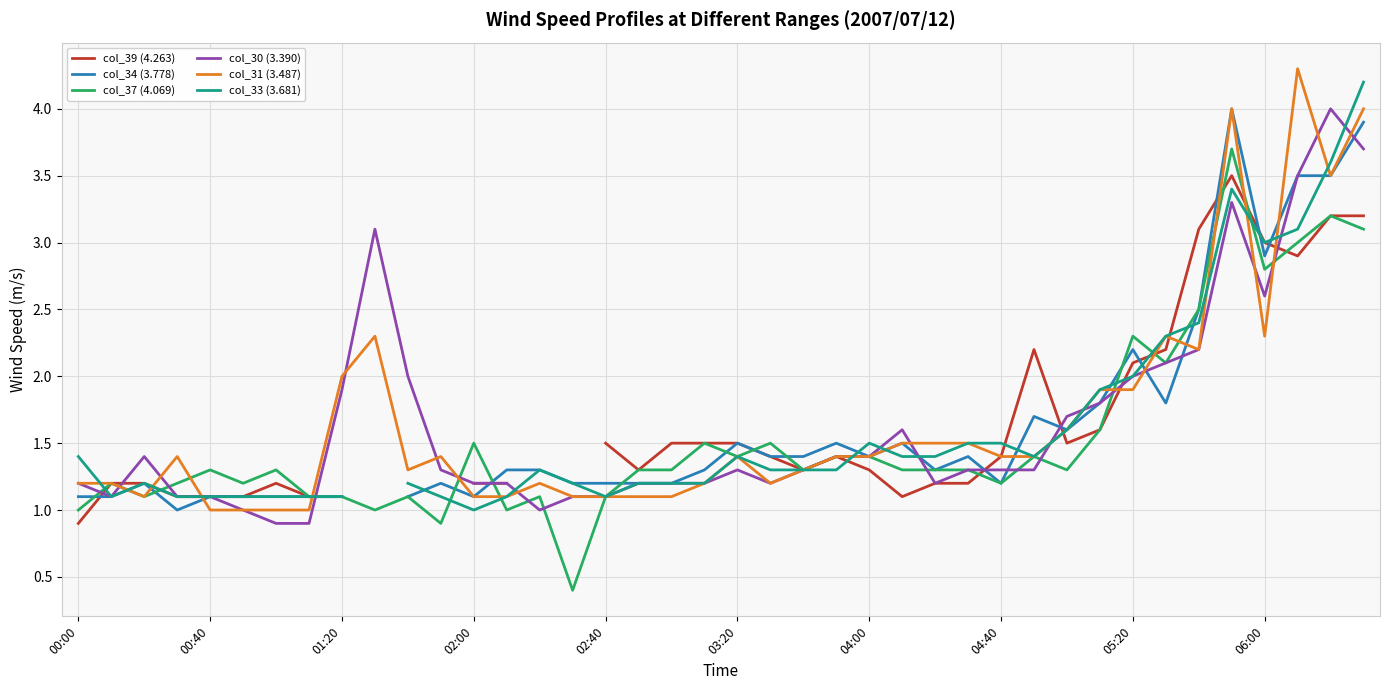

What is the difference between the maximum and minimum values in the col_30 (3.390) series?

3.1